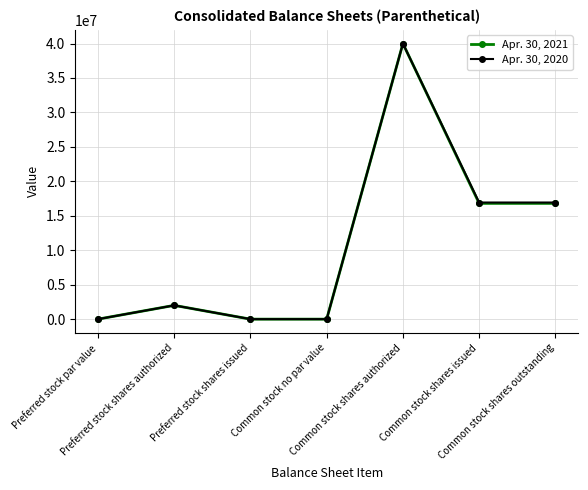

What is the label of the 3rd point from the left?

Preferred stock shares issued